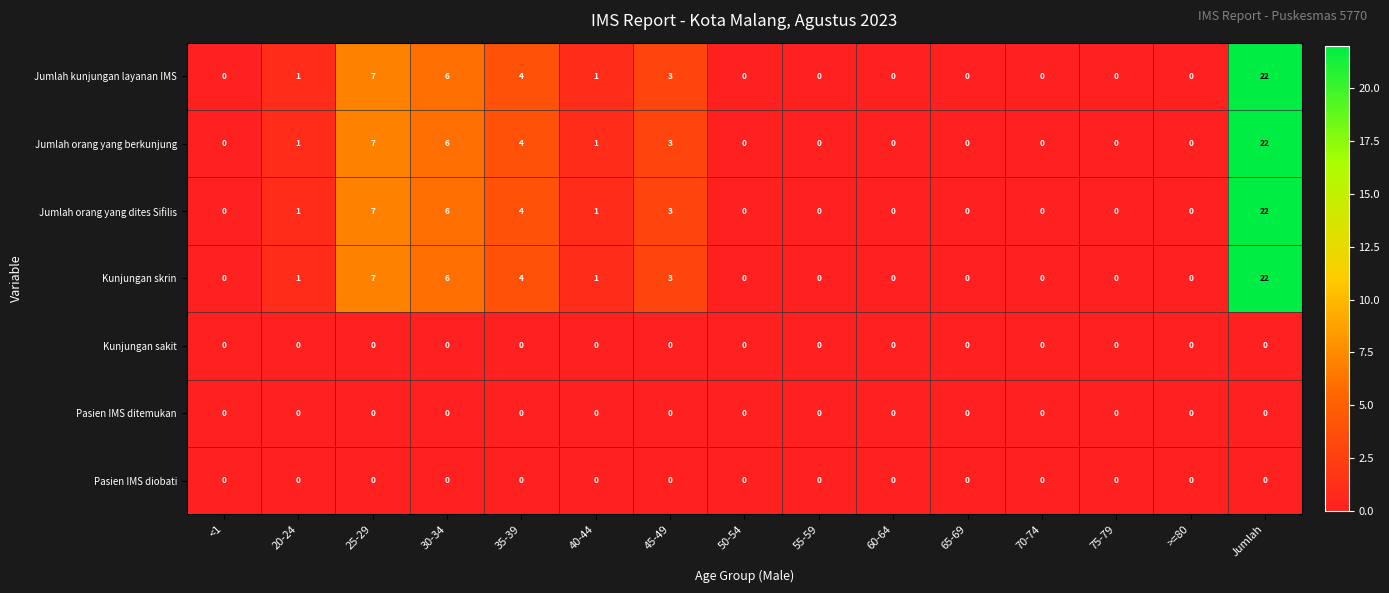

What is the greatest value displayed?

22